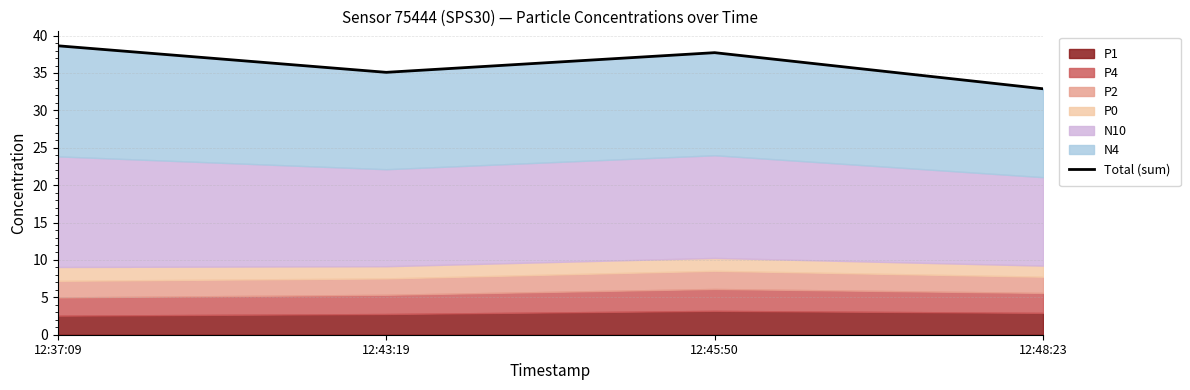

At which category does the data reach its first local valley?

12:43:19